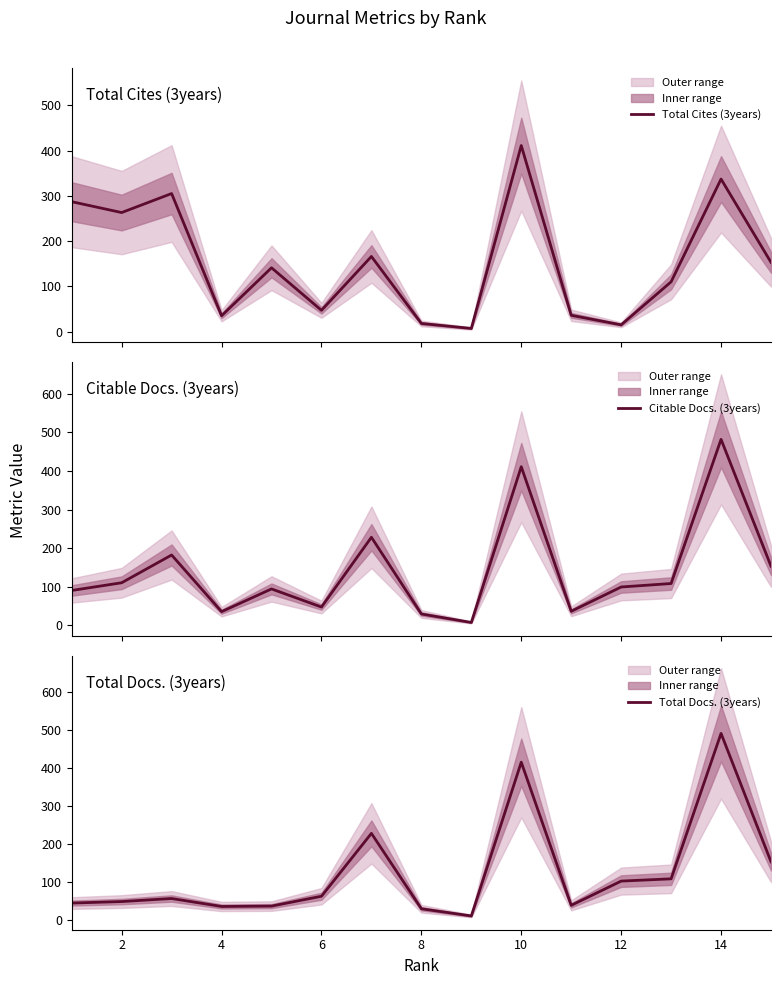

How many lines are shown in the chart?

3